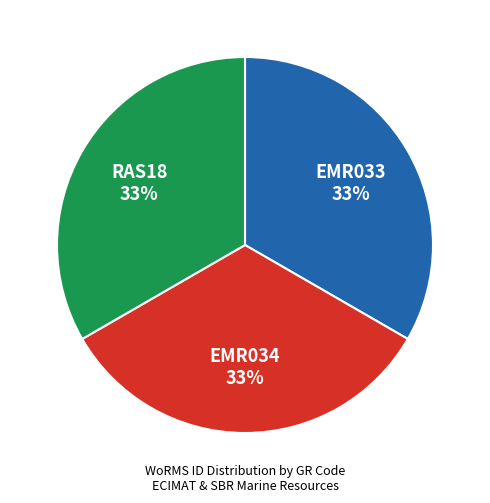

Does EMR034 account for over 50% of the chart?

No